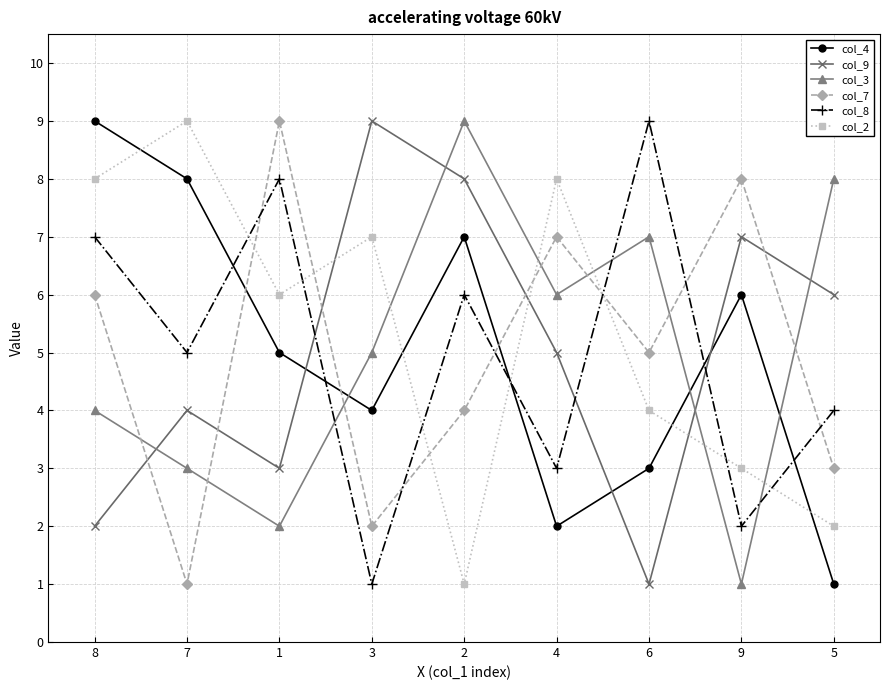

What is the spread (max minus min) of values at 3?

8